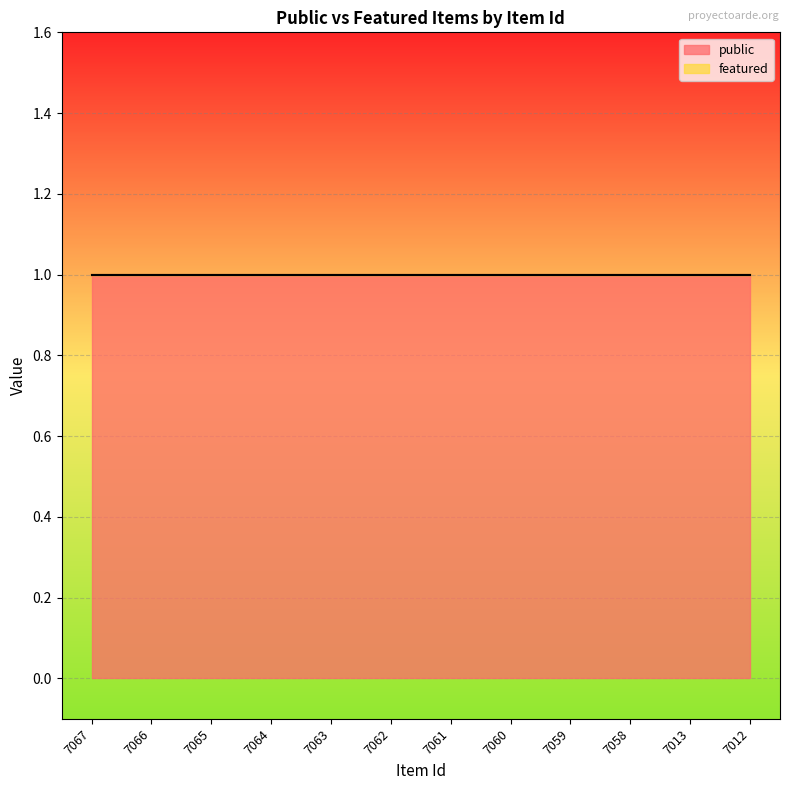

Rank the series by their average value, from highest to lowest.

public, featured